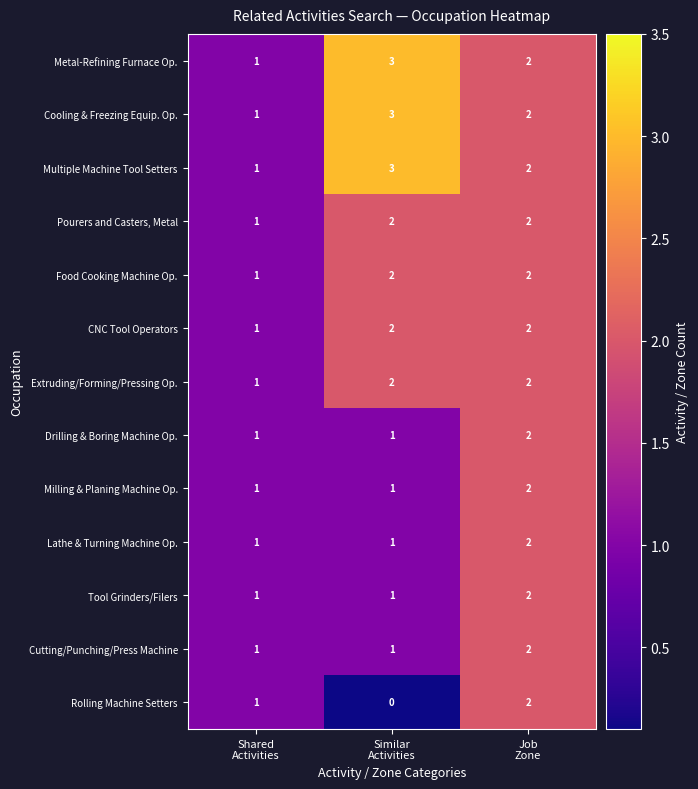

What is the sum of all Rolling Machine Setters values?

3